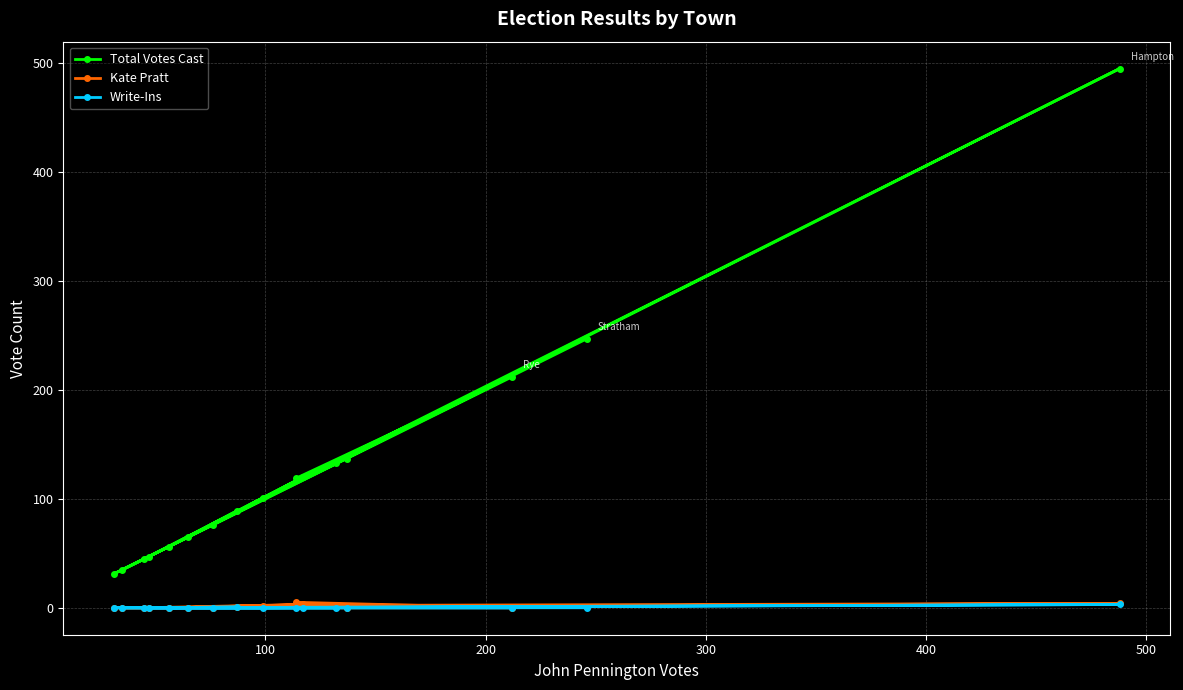

Which series has the widest spread of values?

Total Votes Cast